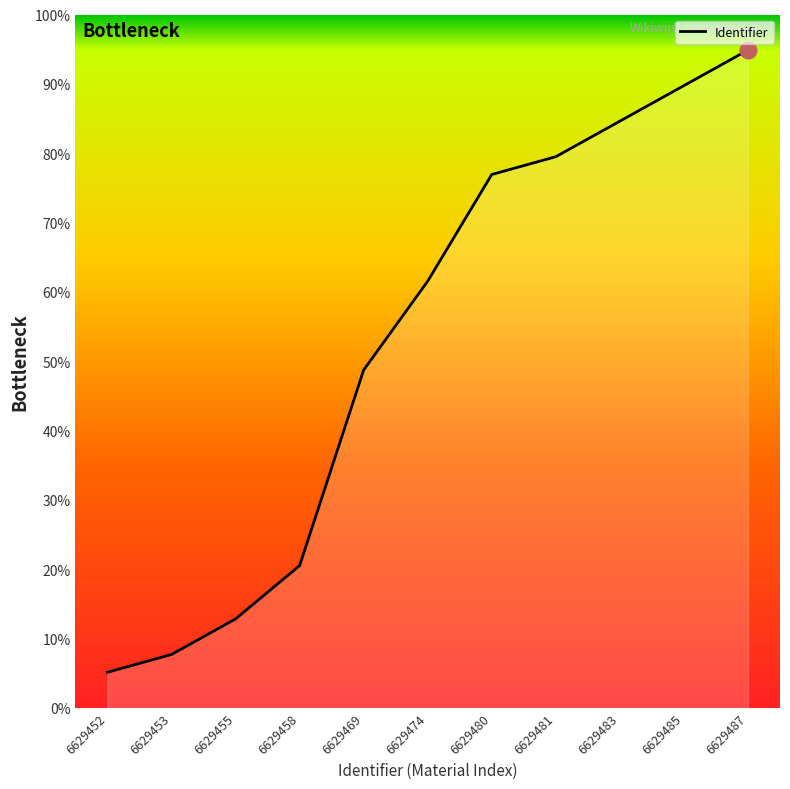

Does the chart display data point markers on the line(s)?

No